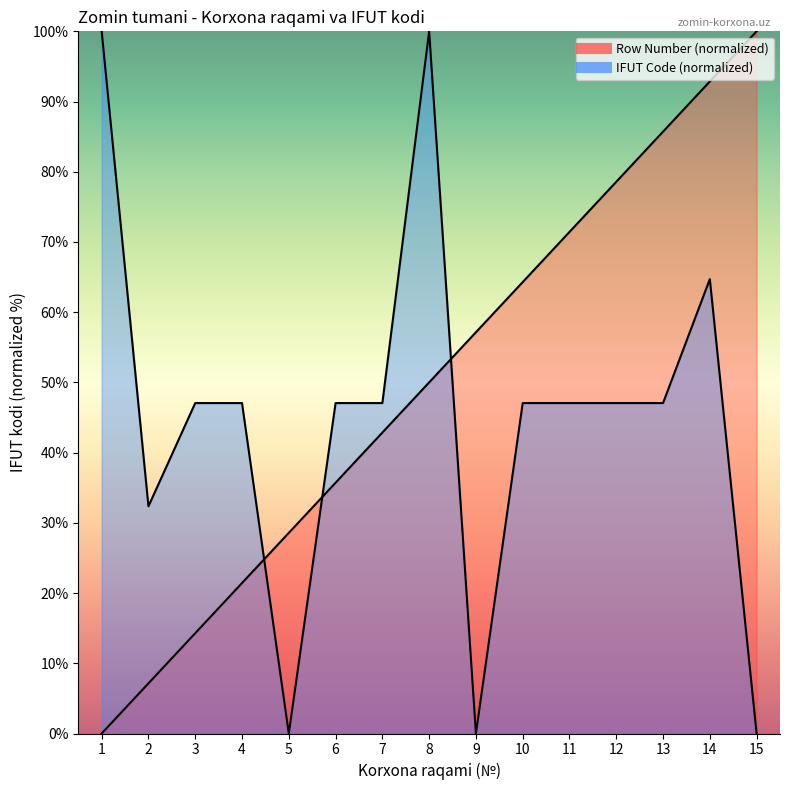

What is the greatest value displayed?

100.0